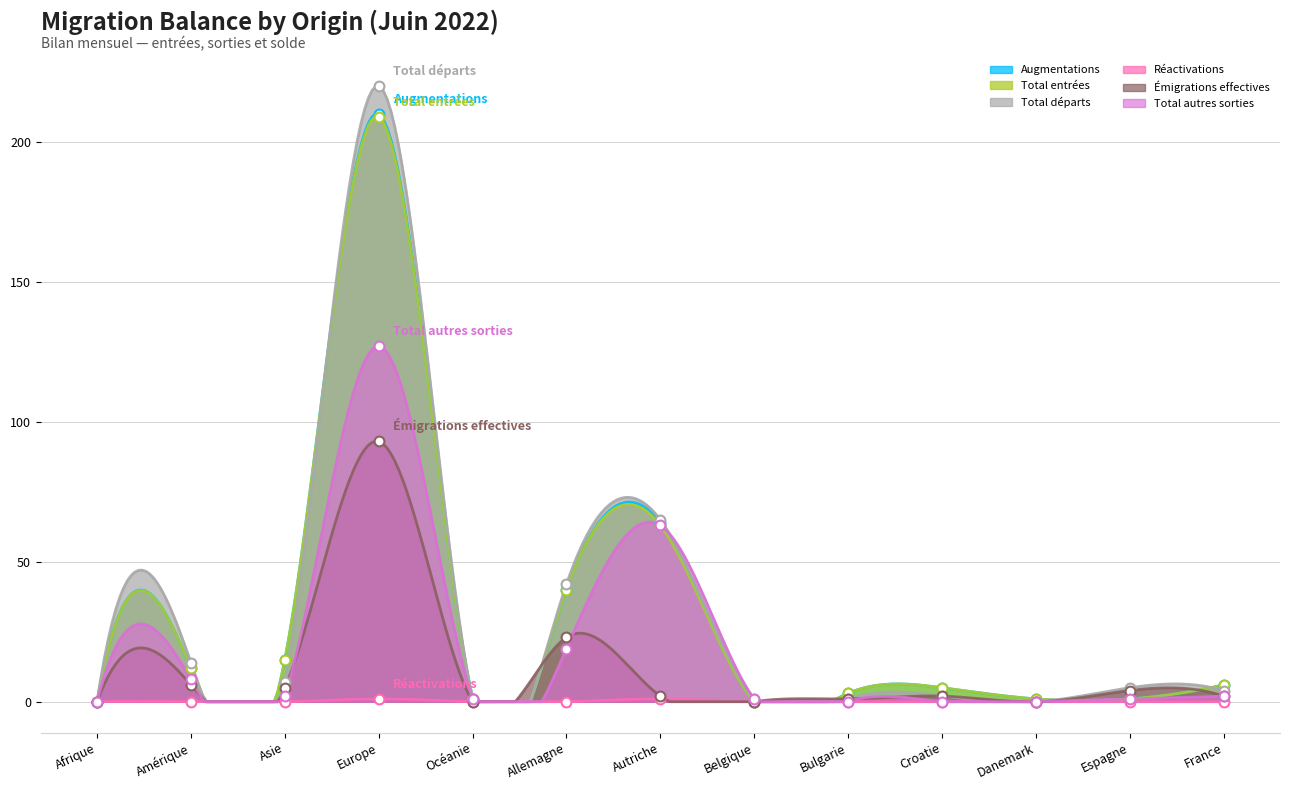

What are all the series names shown in the legend?

Augmentations, Total entrées, Total départs, Réactivations, Émigrations effectives, Total autres sorties